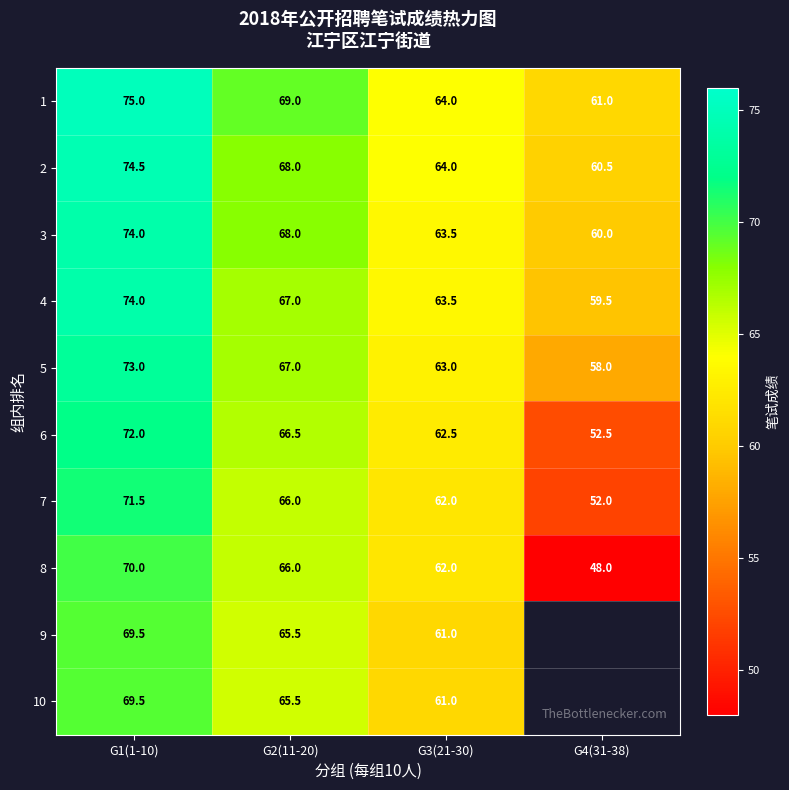

What is the average value of the 6 series?

63.4